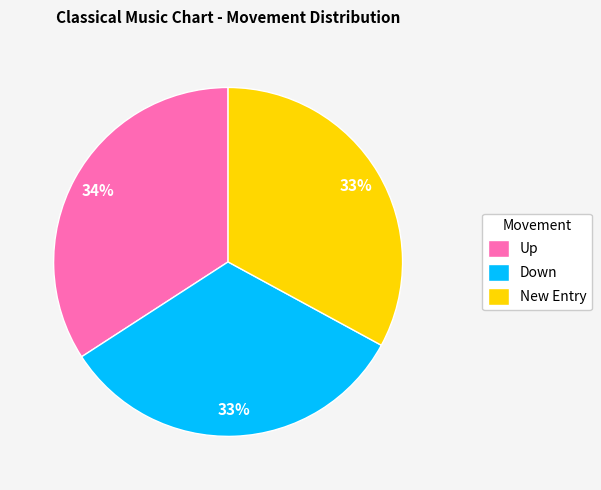

The New Entry slice represents 42% of the pie. True or false?

False